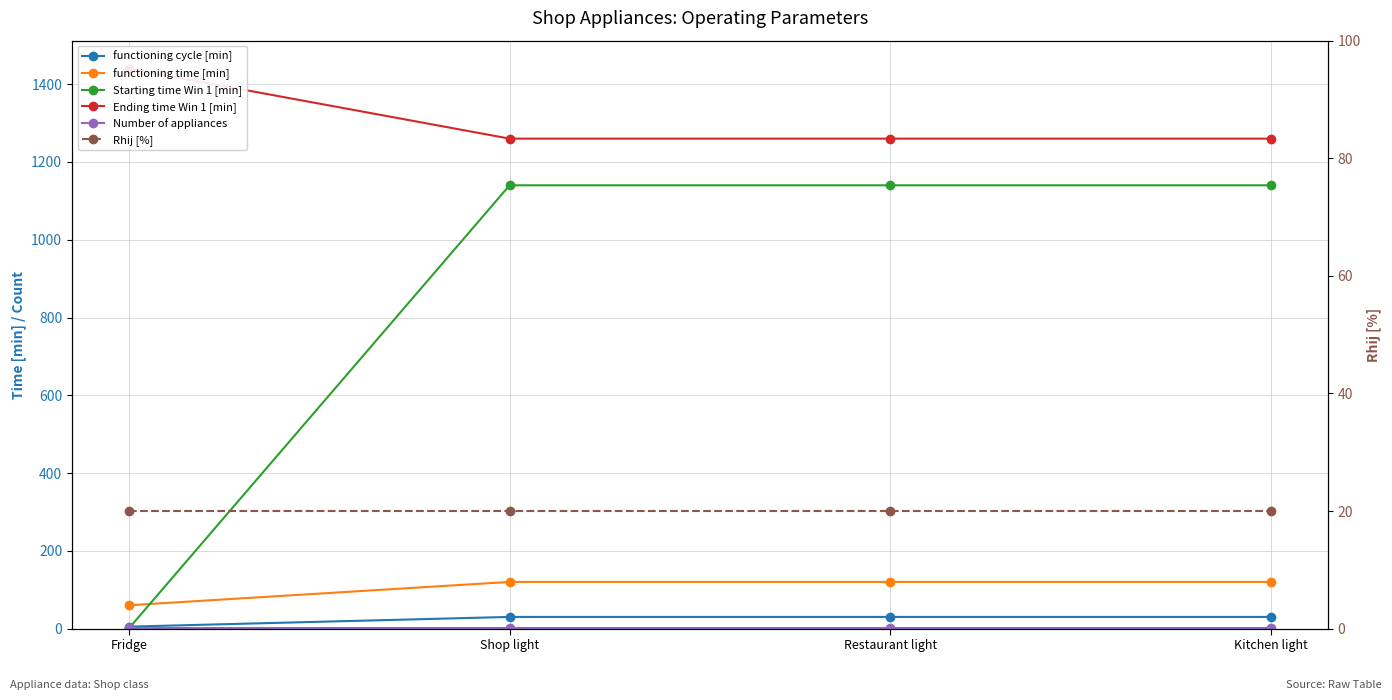

True or false: Ending time Win 1 [min] has a value of 498 at Restaurant light.

False